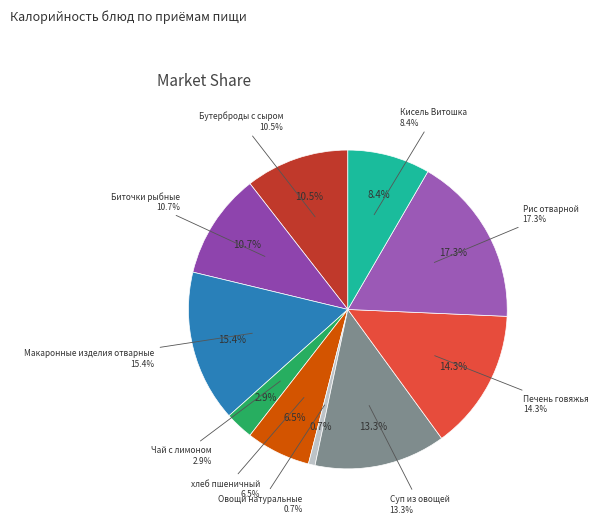

The Овощи натуральные slice represents 1% of the pie. True or false?

True